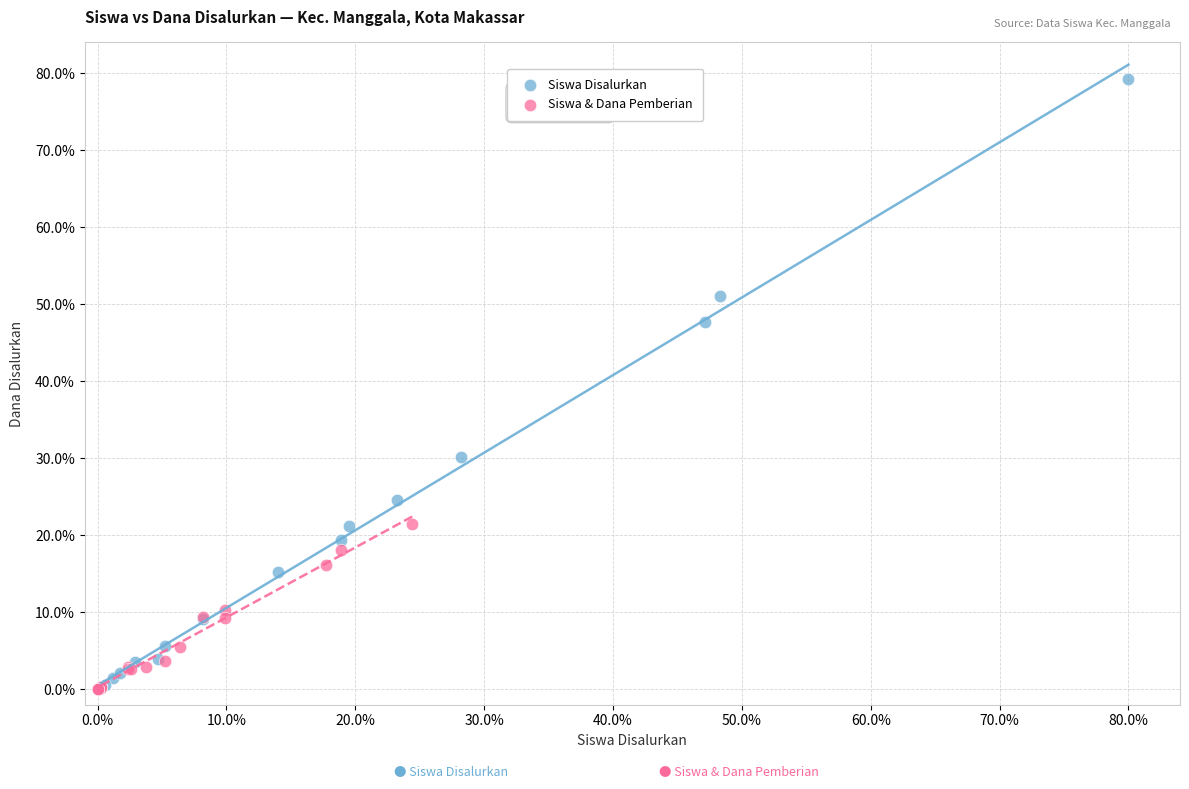

Which series has the largest Y range (max minus min)?

Siswa Disalurkan